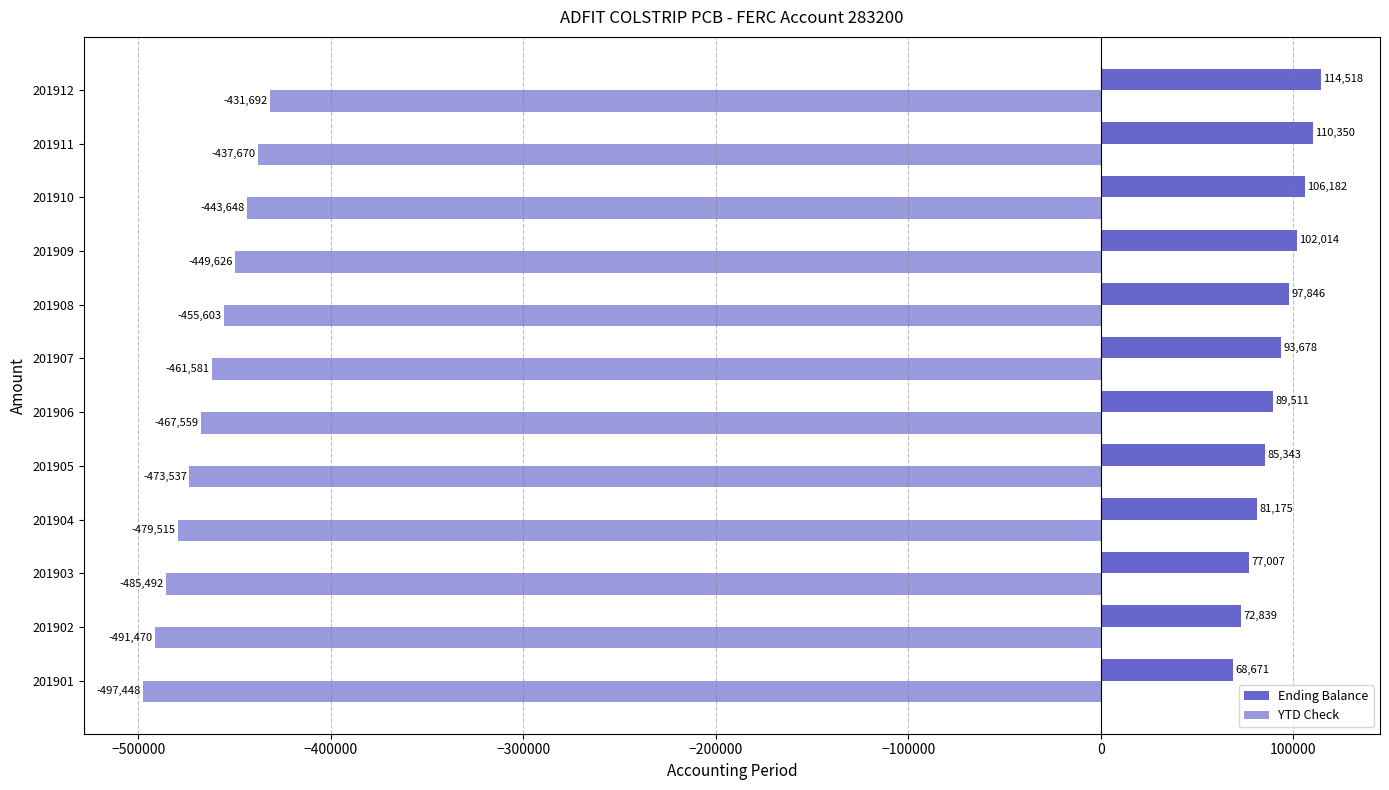

The Ending Balance series shows 32035.6 at 201901. True or false?

False